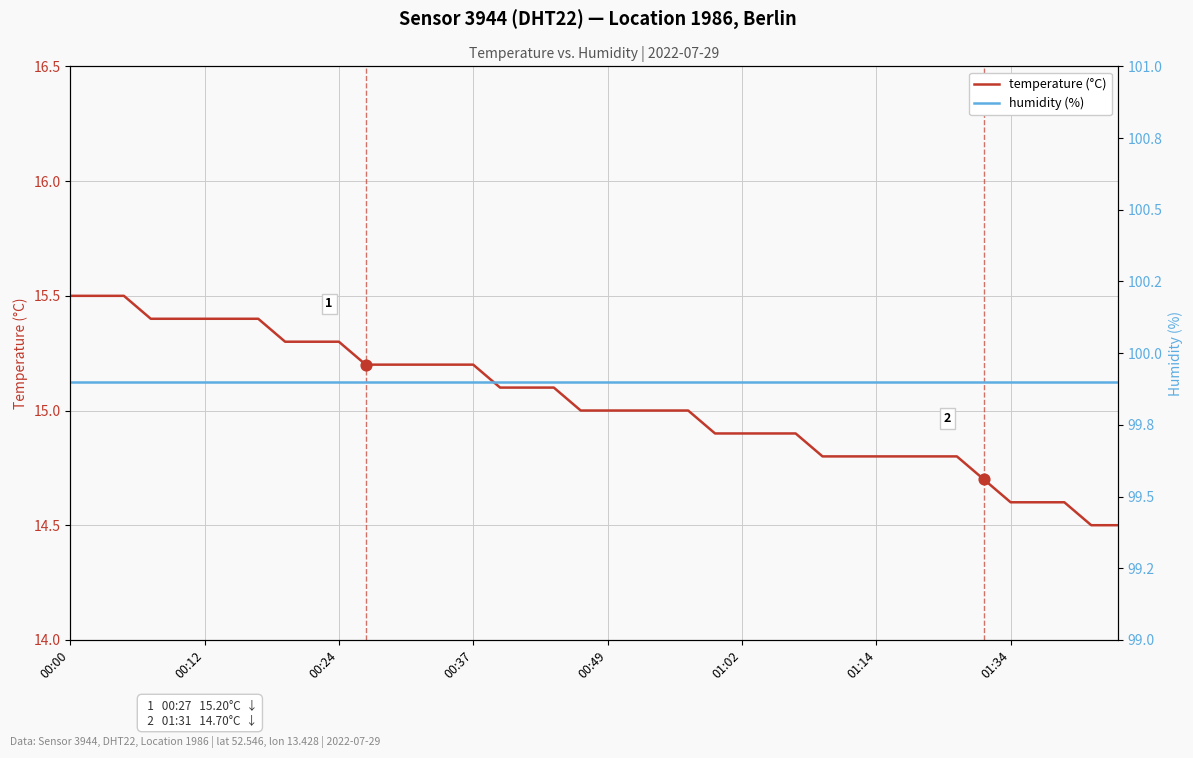

At how many categories does at least one series exceed 22?

40